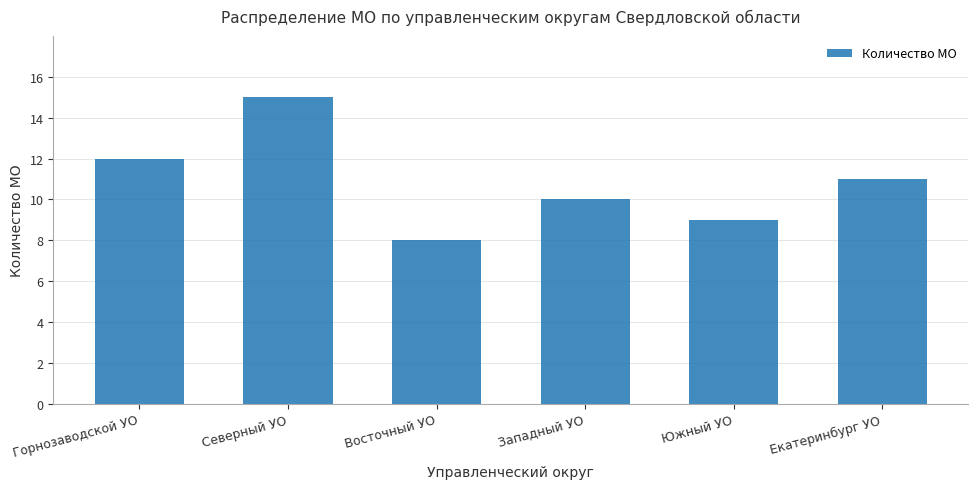

Reading right to left, list all the values displayed in this chart.

Екатеринбург УО=11	Южный УО=9	Западный УО=10	Восточный УО=8	Северный УО=15	Горнозаводской УО=12